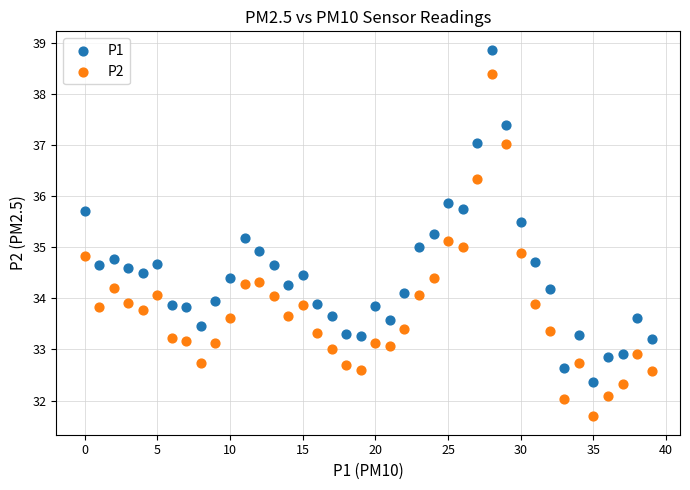

Which series has the largest Y range (max minus min)?

P2